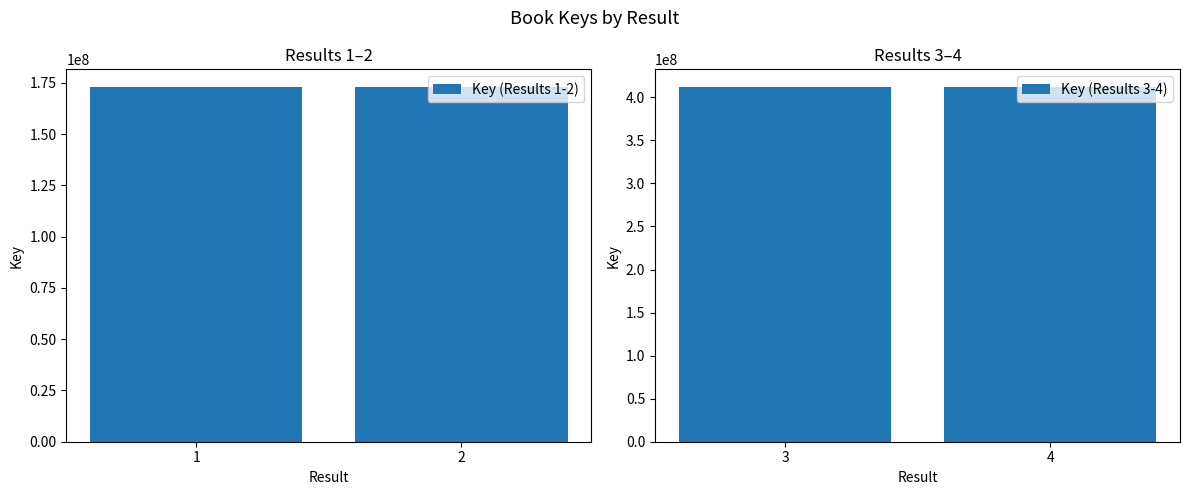

What is the sum of all Key (Results 1-2) values?

345904724